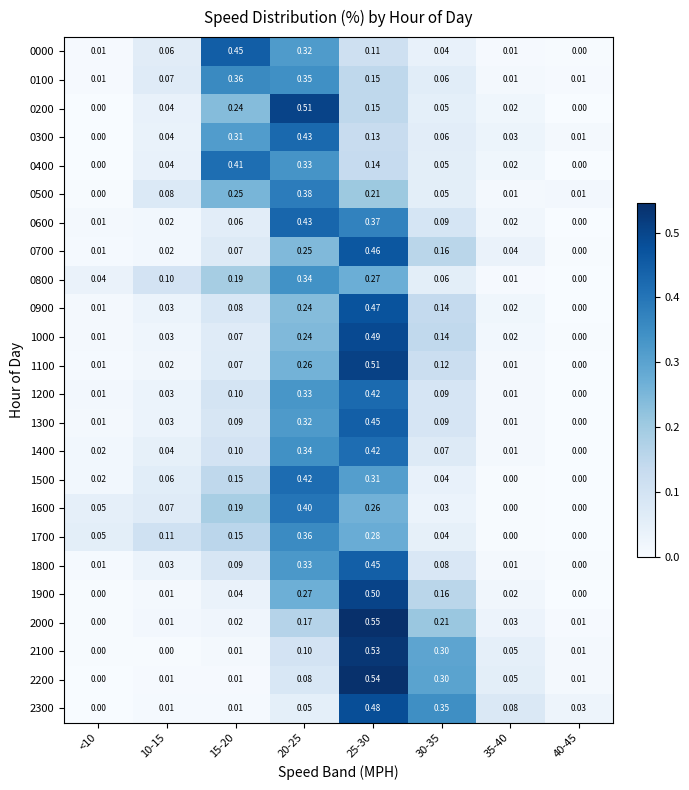

Is the value of 1700 at 25-30 greater than the value of 0000 at 35-40?

Yes